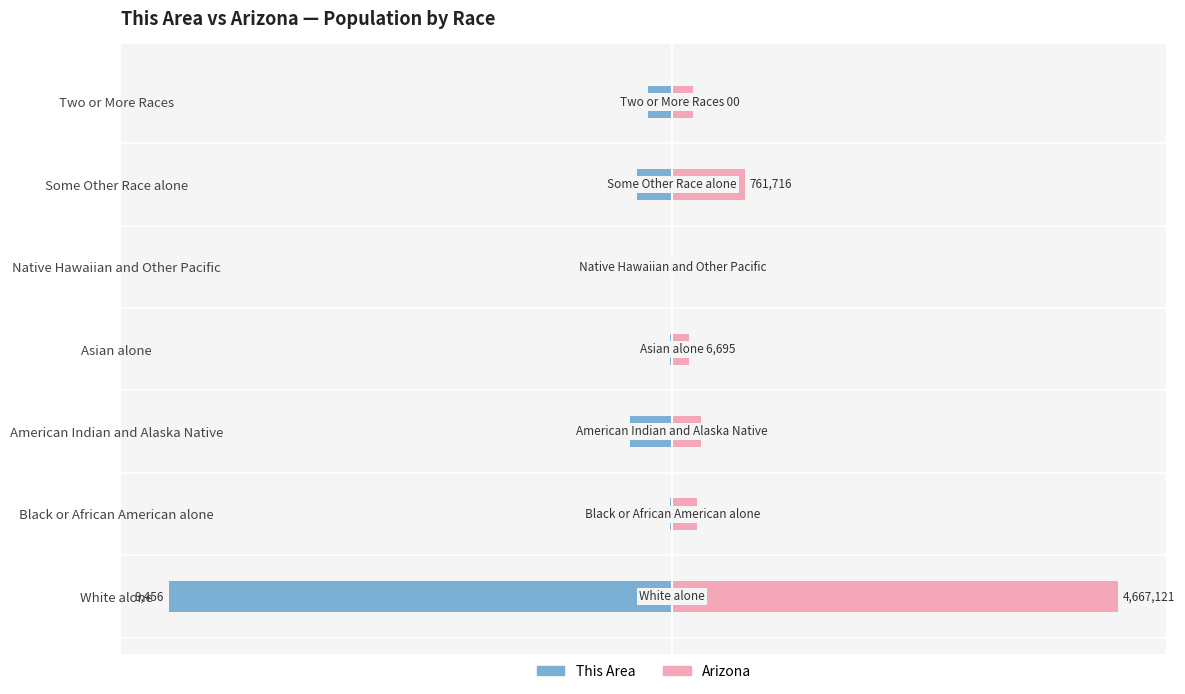

How many values in the This Area series exceed -465?

3